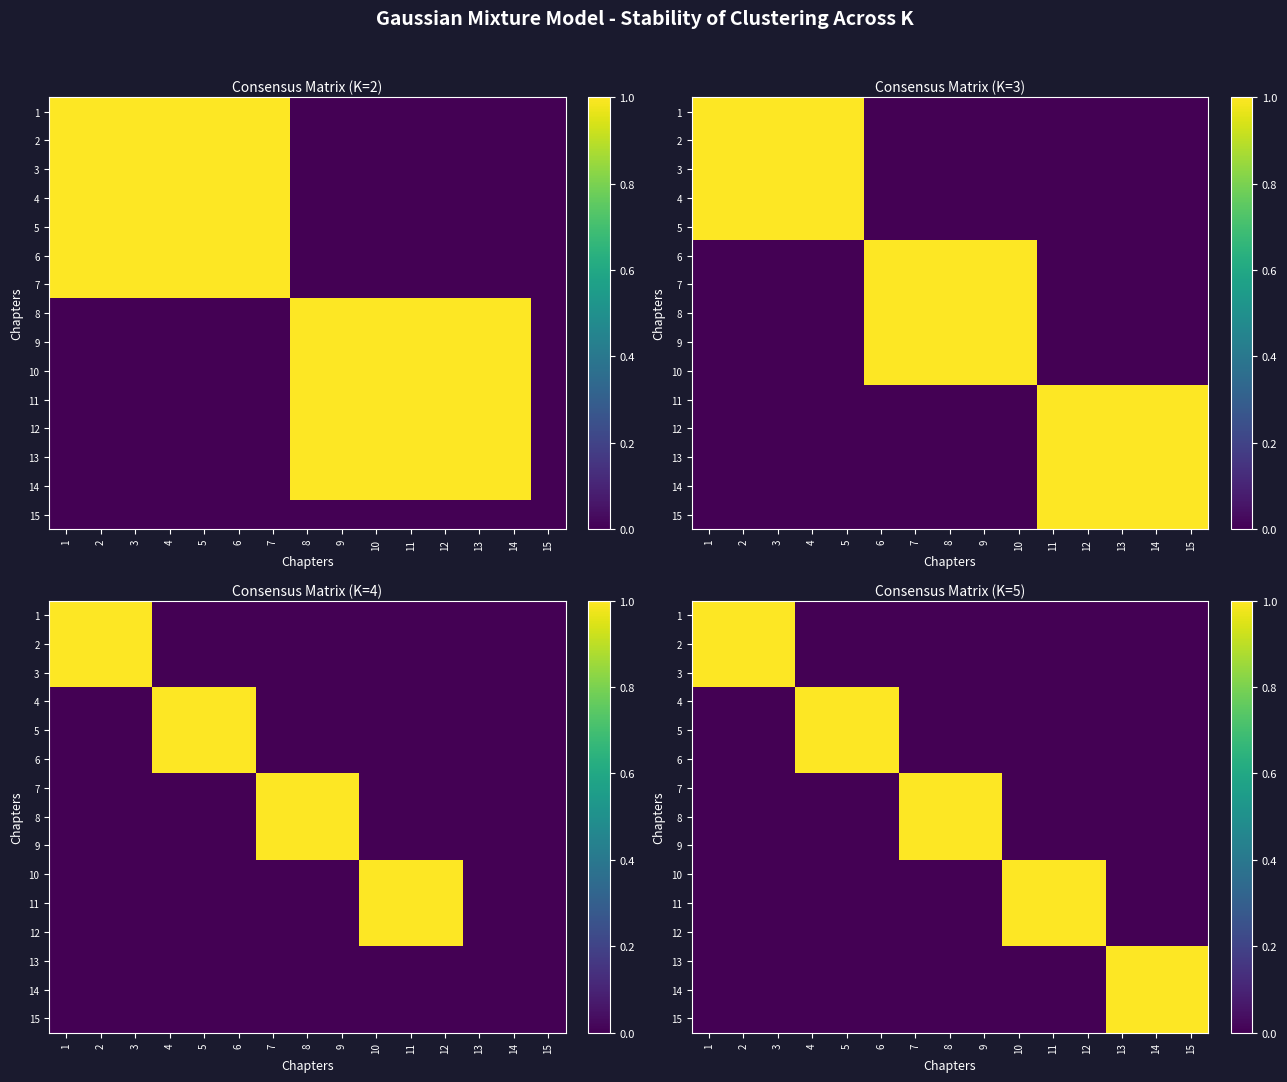

What is the total value across all series at 6?

3